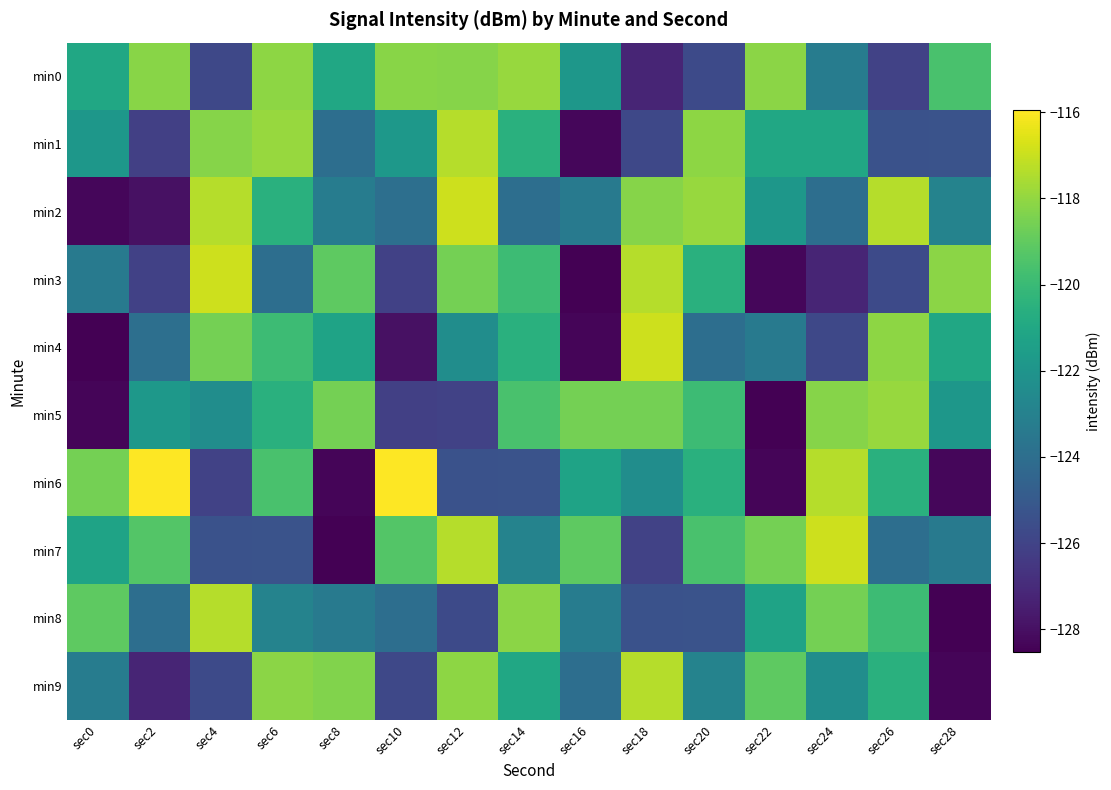

List the series in order of their peak value, highest first.

min6, min2, min3, min4, min7, min1, min8, min9, min0, min5